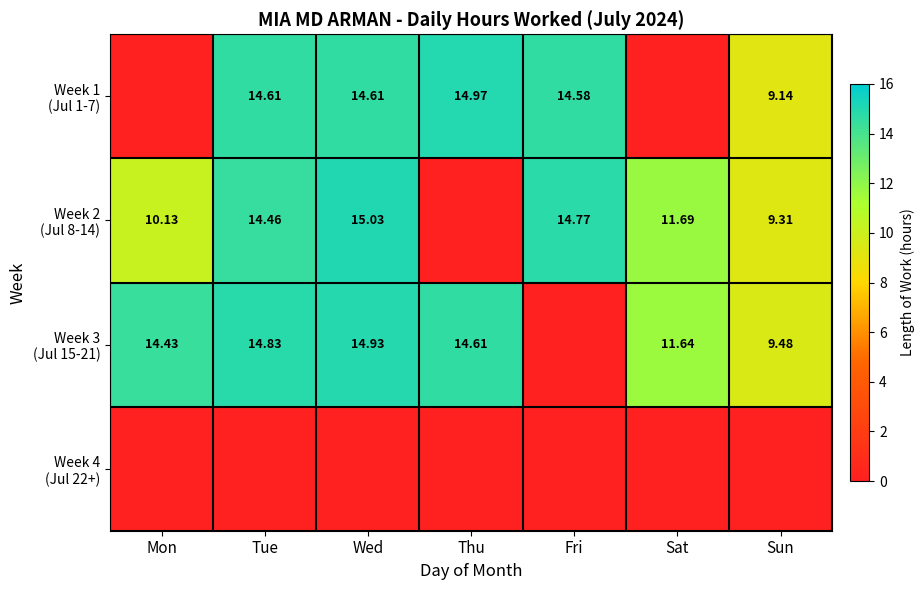

Rank the categories by Week 4 (Jul 22+) value from lowest to highest.

Mon, Tue, Wed, Thu, Fri, Sat, Sun